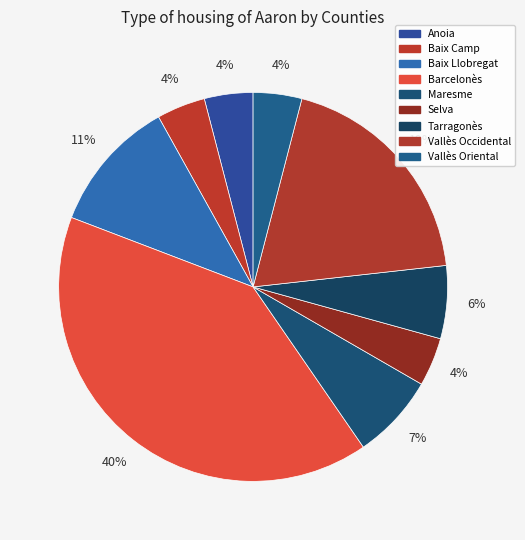

How many slices are in this pie chart?

9